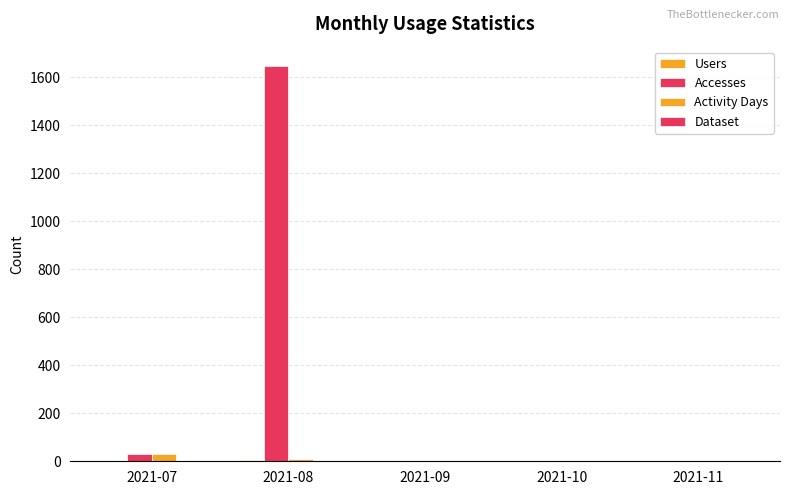

Reading left to right, what are all the values shown in this chart?

Users: 2021-07=2	2021-08=6	2021-09=0	2021-10=0	2021-11=1
Accesses: 2021-07=29	2021-08=1646	2021-09=0	2021-10=0	2021-11=1
Activity Days: 2021-07=29	2021-08=11	2021-09=0	2021-10=0	2021-11=1
Dataset: 2021-07=1	2021-08=1	2021-09=0	2021-10=0	2021-11=1